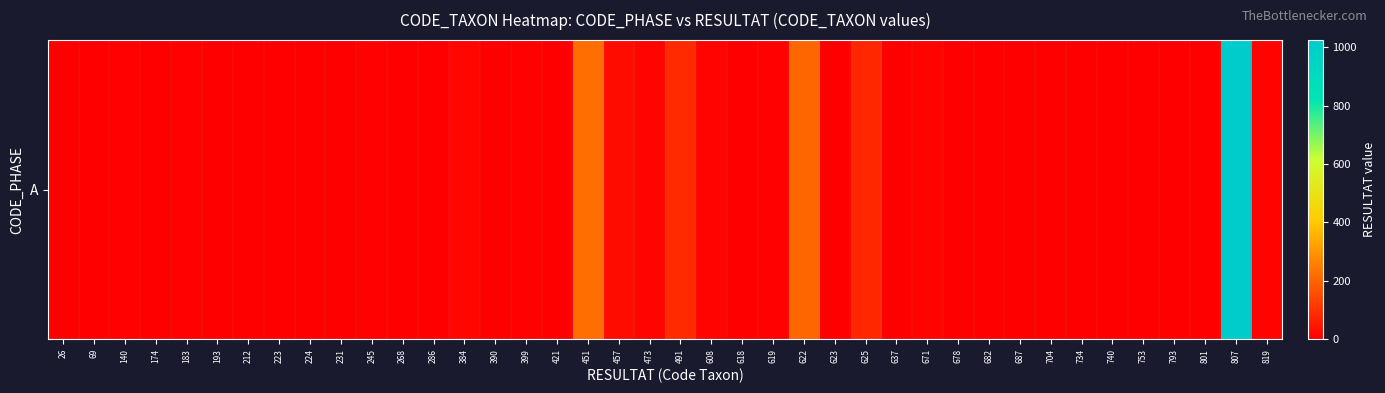

Approximately how many times larger is the value at 608 compared to 140?

2.2